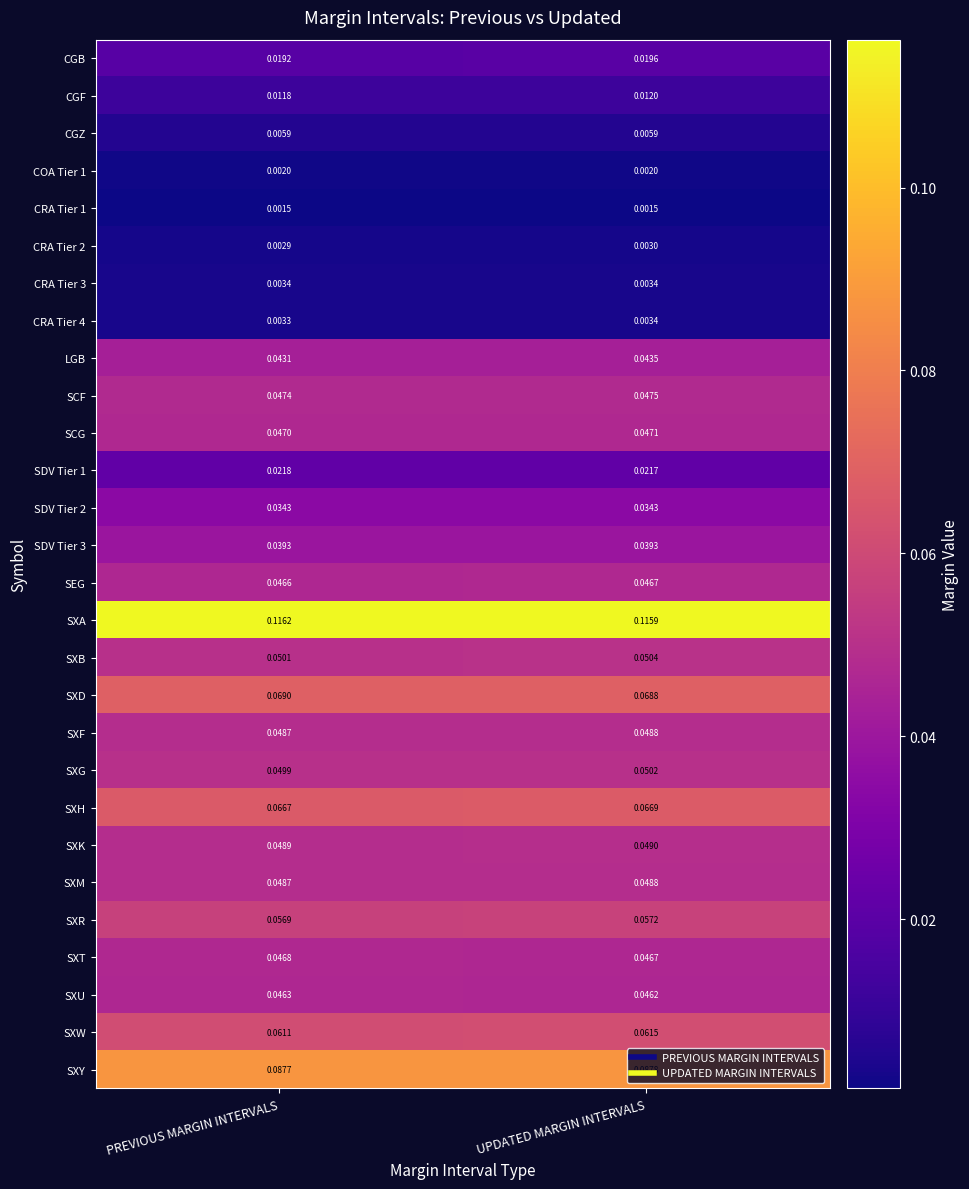

At which category is the sum across all series the highest?

UPDATED MARGIN INTERVALS